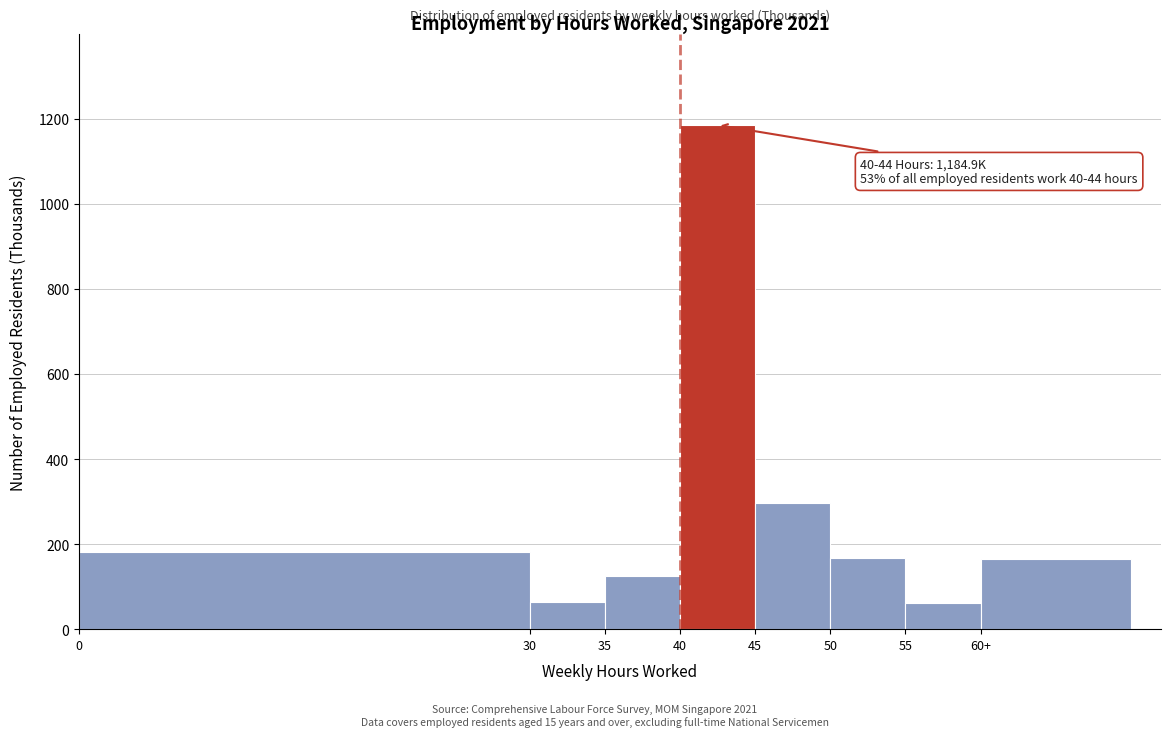

What is the ratio of the value at 0 to the value at 50?

1.1